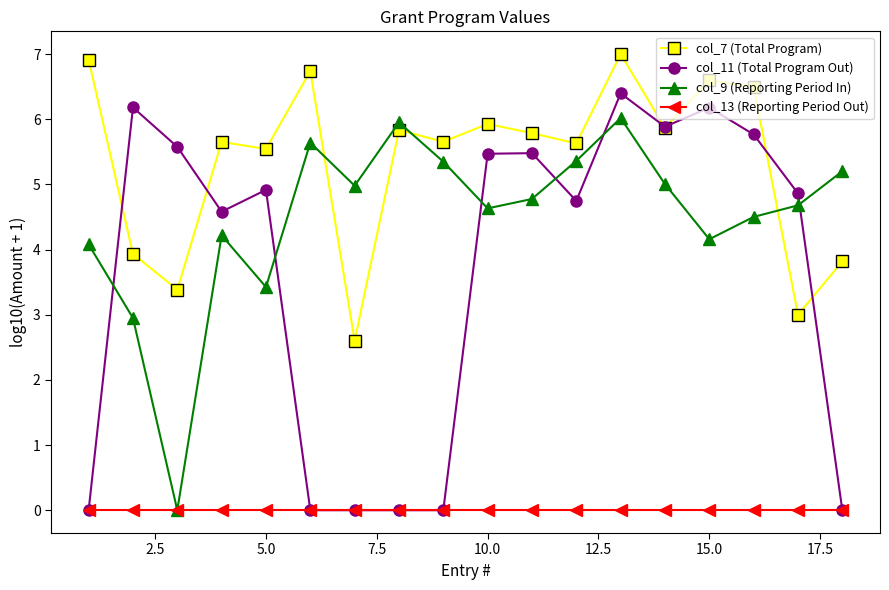

Which series ends up on top after the final intersection of col_7 (Total Program) and col_9 (Reporting Period In)?

col_9 (Reporting Period In)